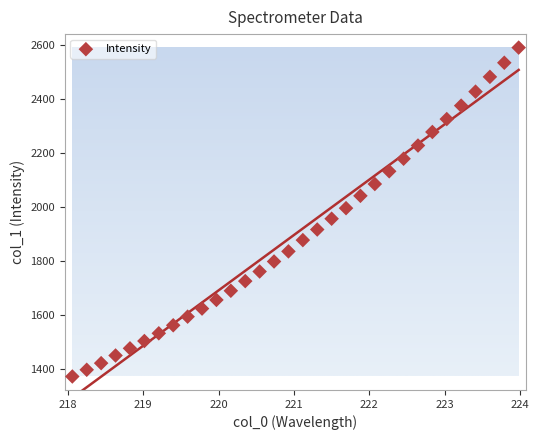

What is the range of X values (max minus min)?

5.9